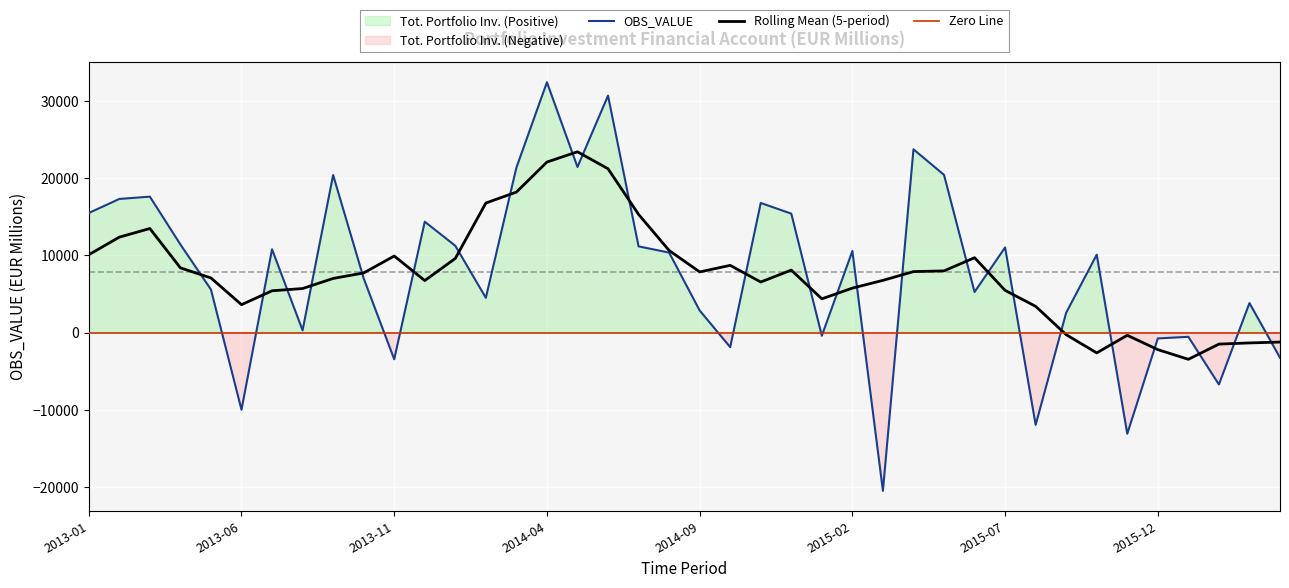

Where is Positive Flow nearest to the value 16195?

2014-11